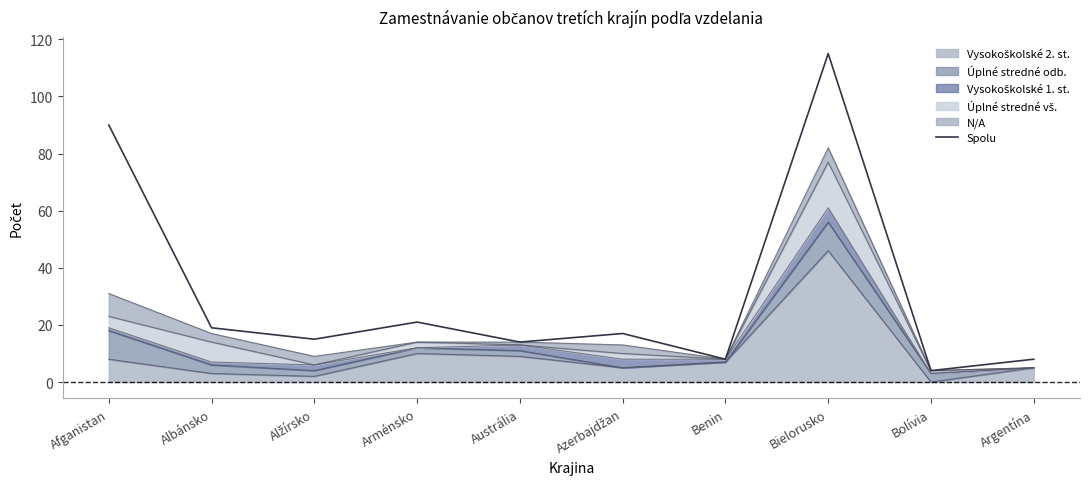

Does the chart have visible grid lines?

No